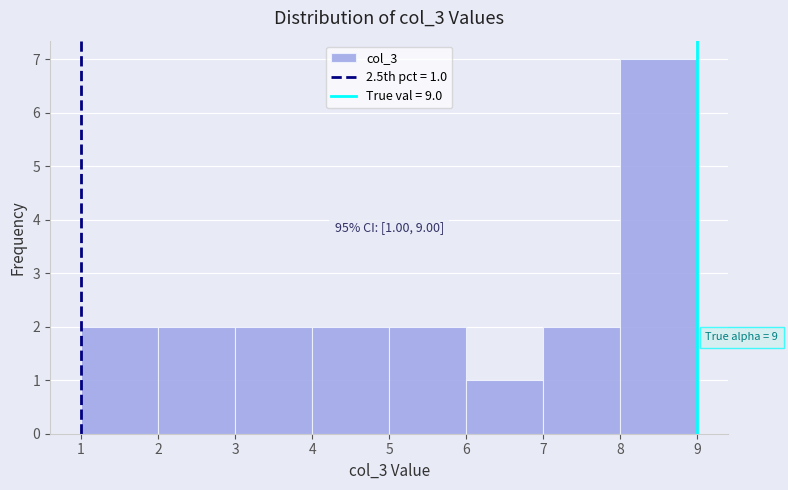

Which range on the x-axis has the tallest bar?

8 to 9